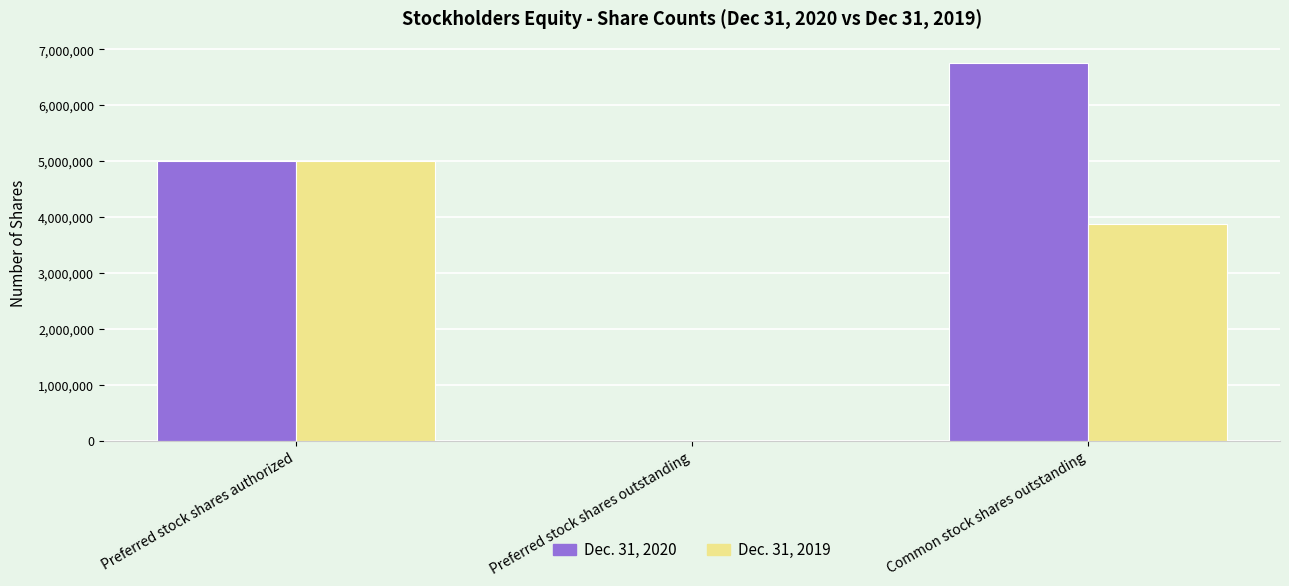

What is the maximum value shown in the chart?

6749028